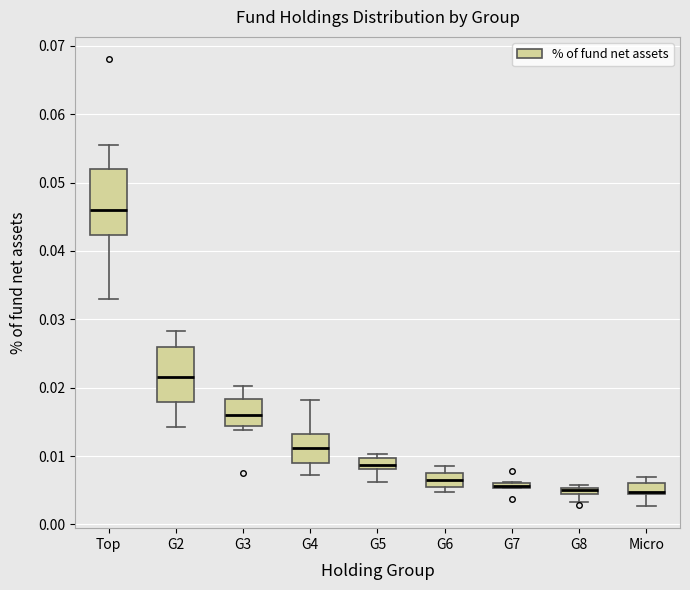

Which box is the tallest, from its lower edge to its upper edge?

Top